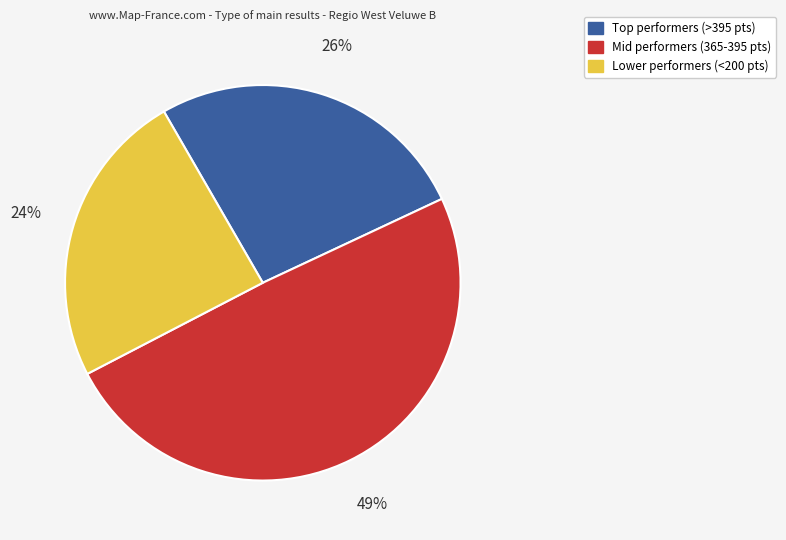

What percentage is the Mid performers (365-395 pts) slice, to the nearest percent?

49%